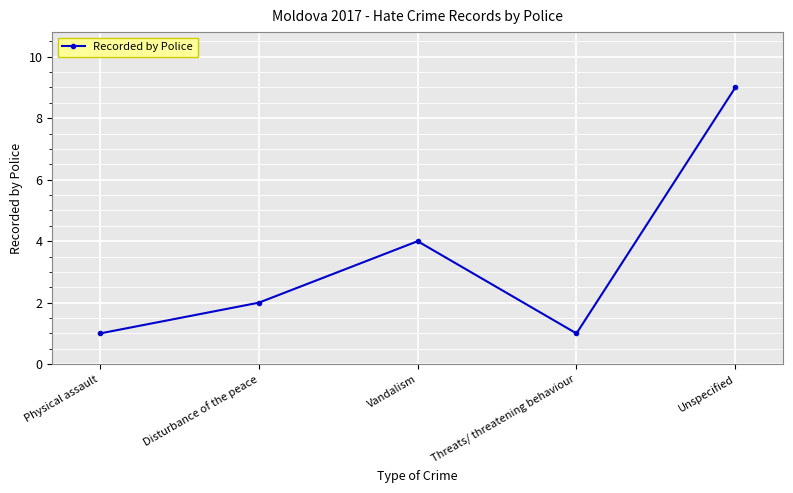

Is this an area chart (filled region under the line)?

No